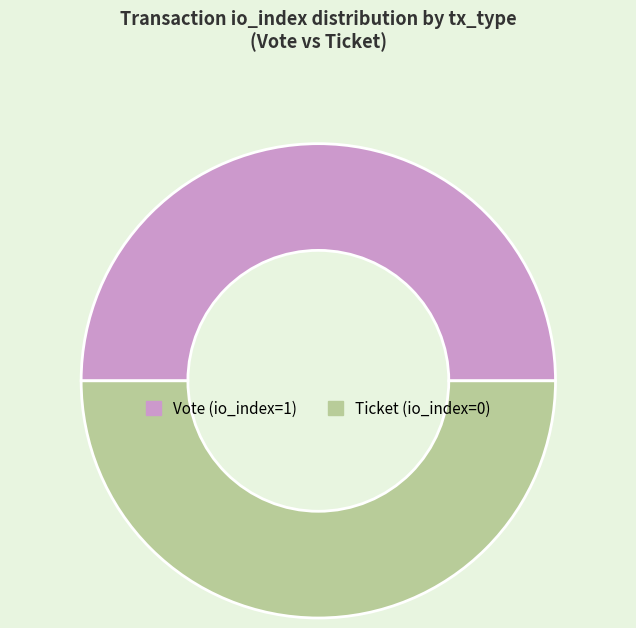

Approximately how many times larger is the value at Ticket compared to Vote?

1.0